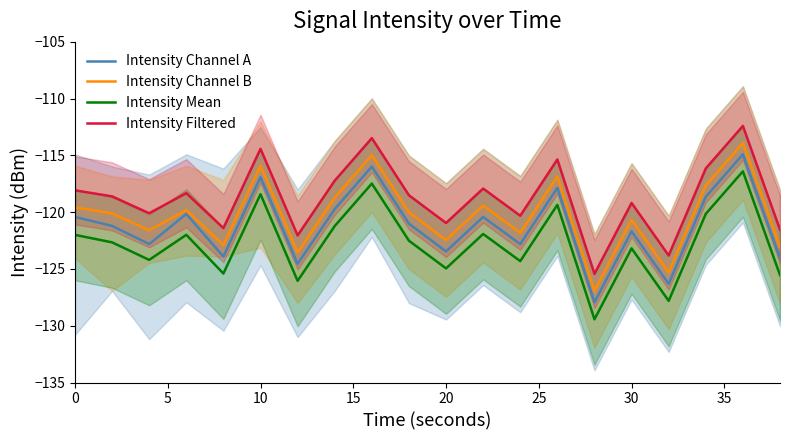

List the series in order of their overall mean, highest first.

Intensity Filtered, Intensity Channel B, Intensity Channel A, Intensity Mean